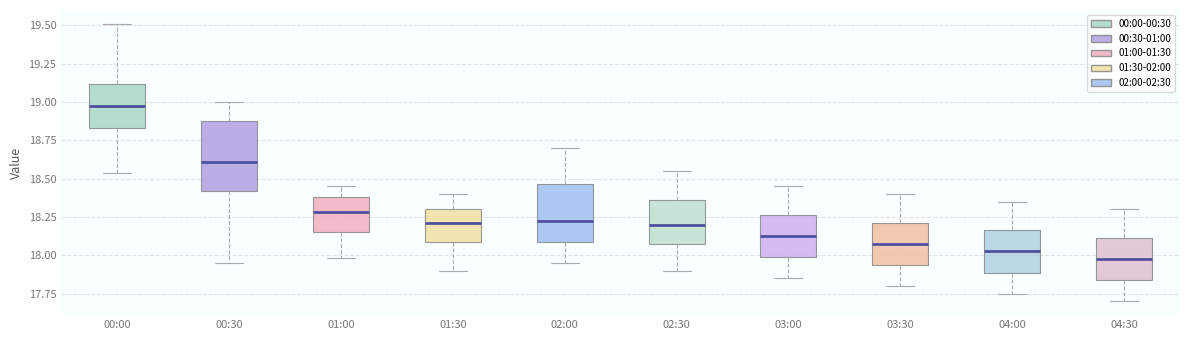

Which box is the tallest, from its lower edge to its upper edge?

00:30